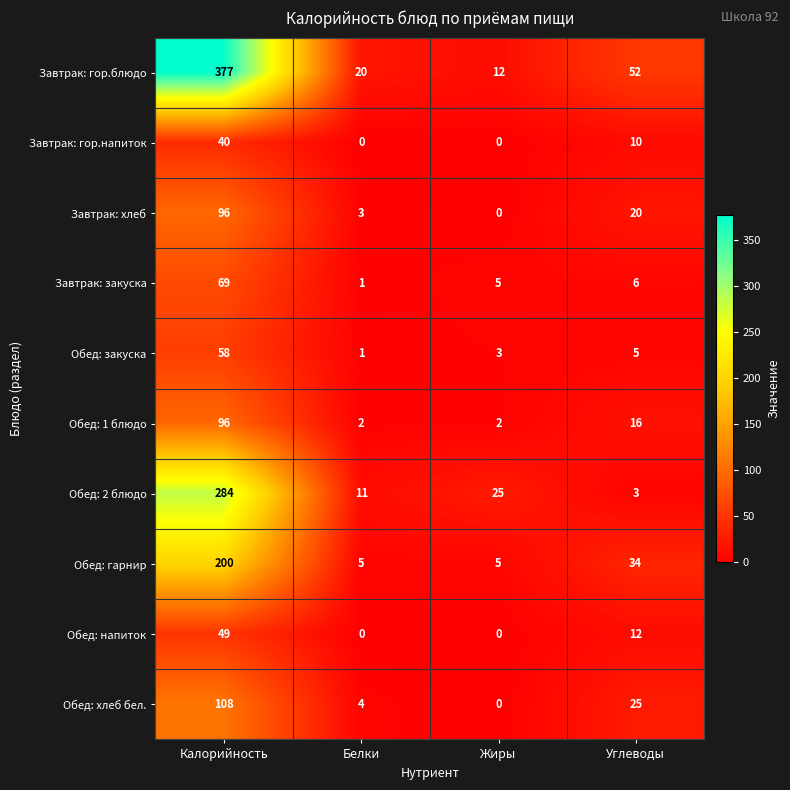

What is the difference between the maximum and second lowest values in the Завтрак: гор.блюдо series?

357